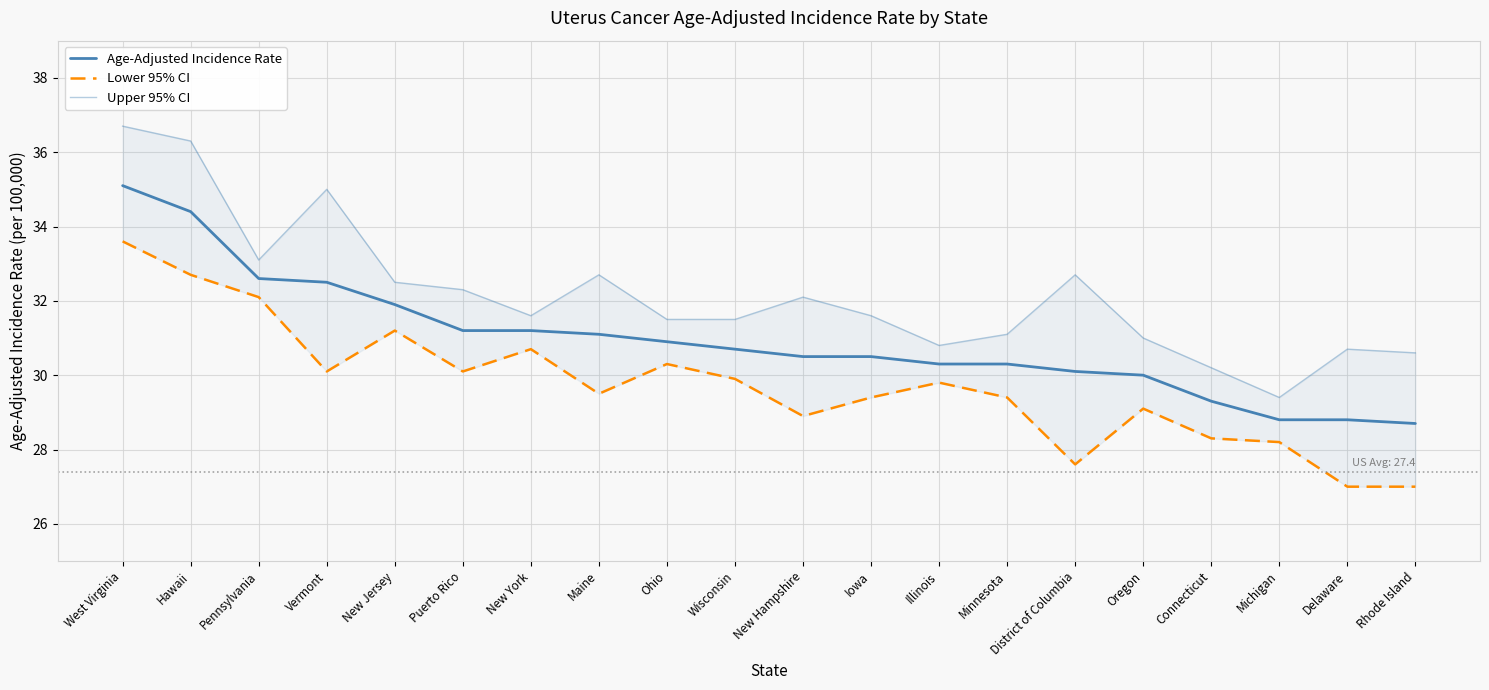

True or false: Upper 95% CI has more than 1 interior local peaks.

True